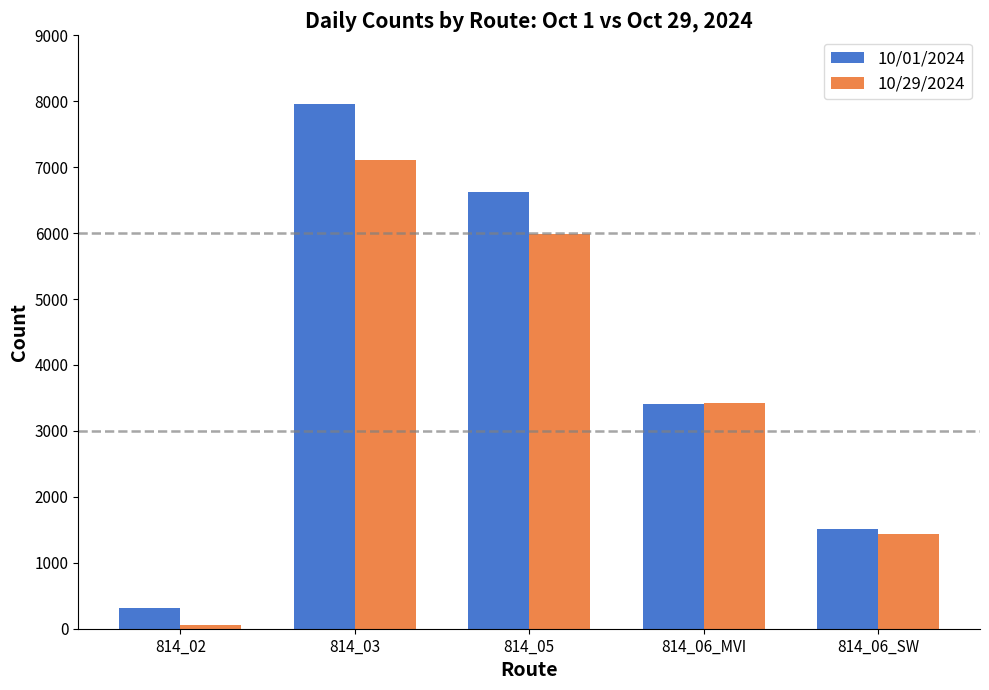

Reading left to right, list all the values displayed in this chart.

10/01/2024: 814_02=312	814_03=7955	814_05=6620	814_06_MVI=3411	814_06_SW=1516
10/29/2024: 814_02=53	814_03=7112	814_05=5993	814_06_MVI=3417	814_06_SW=1435